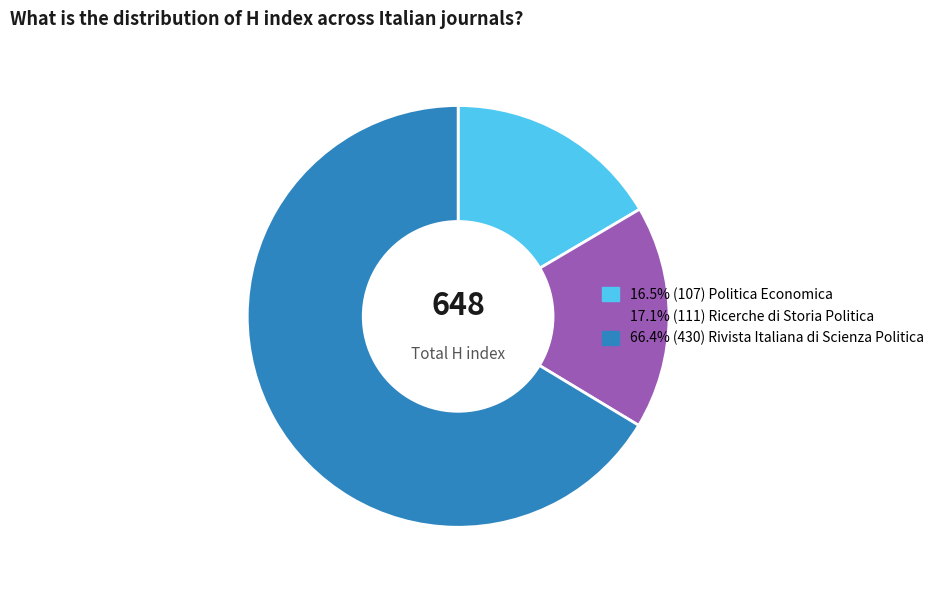

Is there any slice that represents more than half of the pie?

Yes